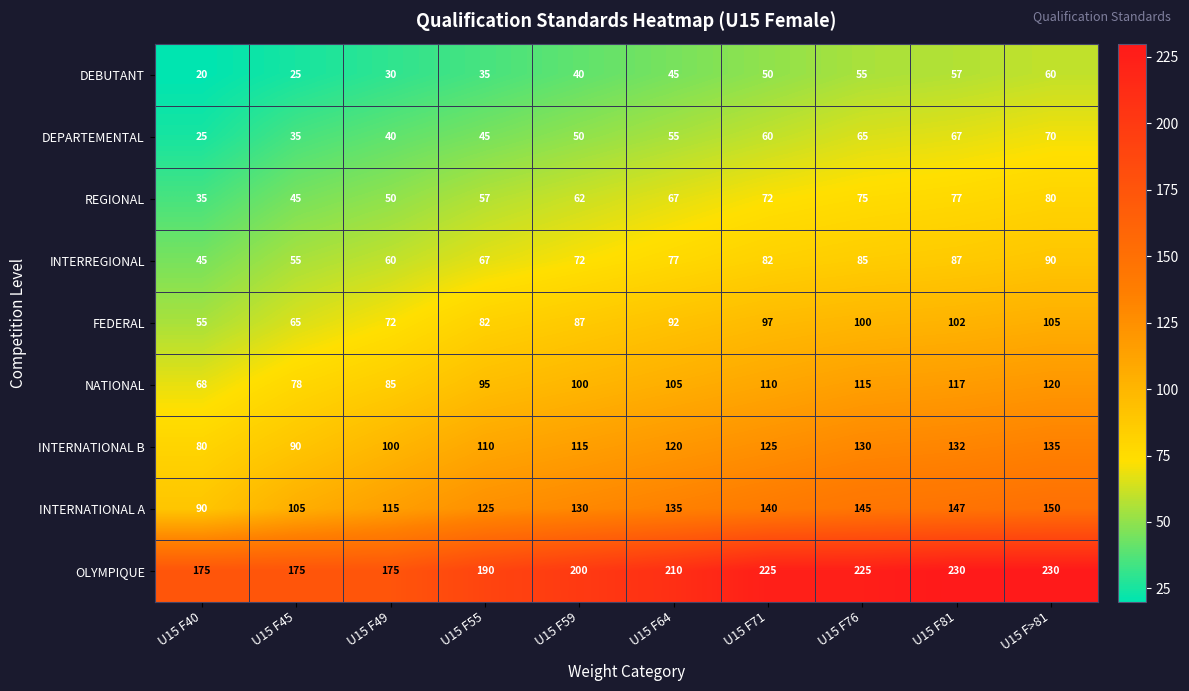

What is the difference between the highest and lowest values at U15 F71?

175